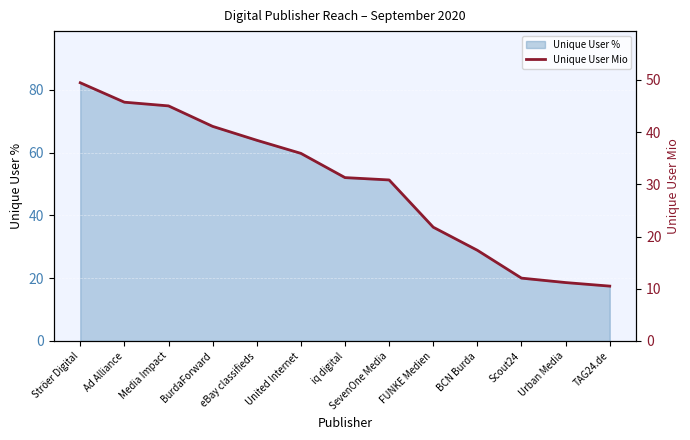

The value at SevenOne Media is 30.8. True or false?

True